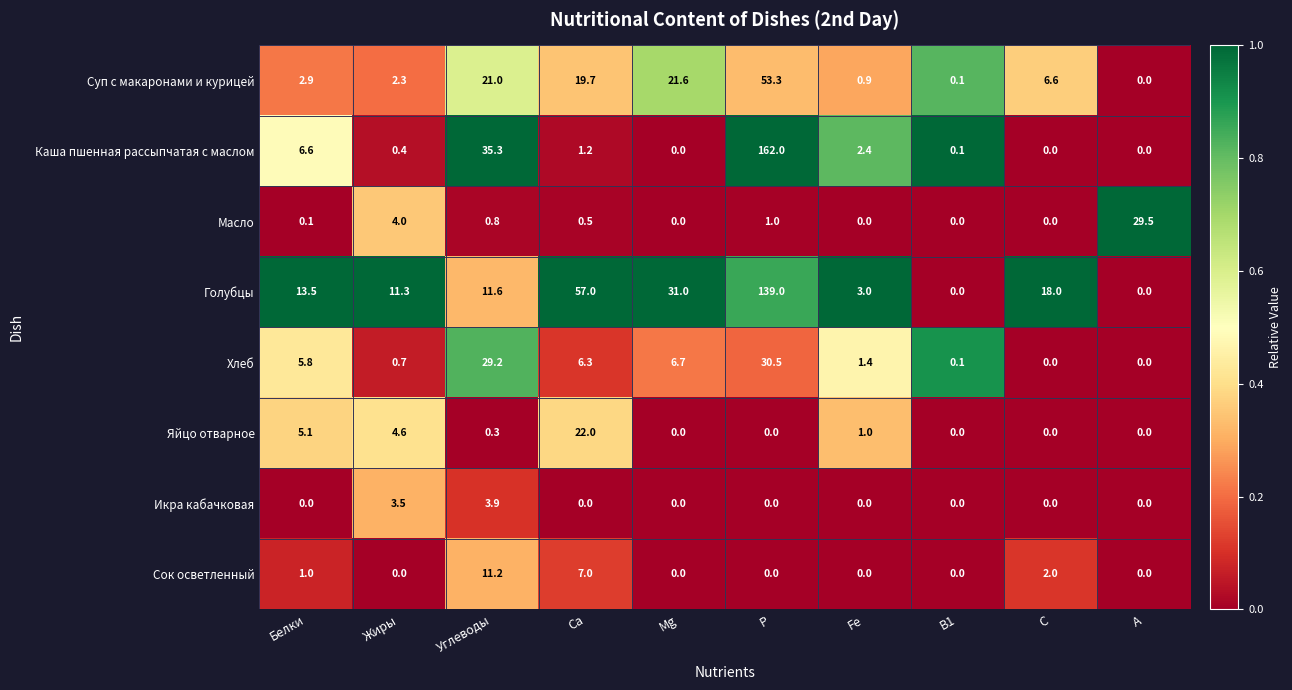

True or false: Голубцы has a value of 13.5 at Белки.

True